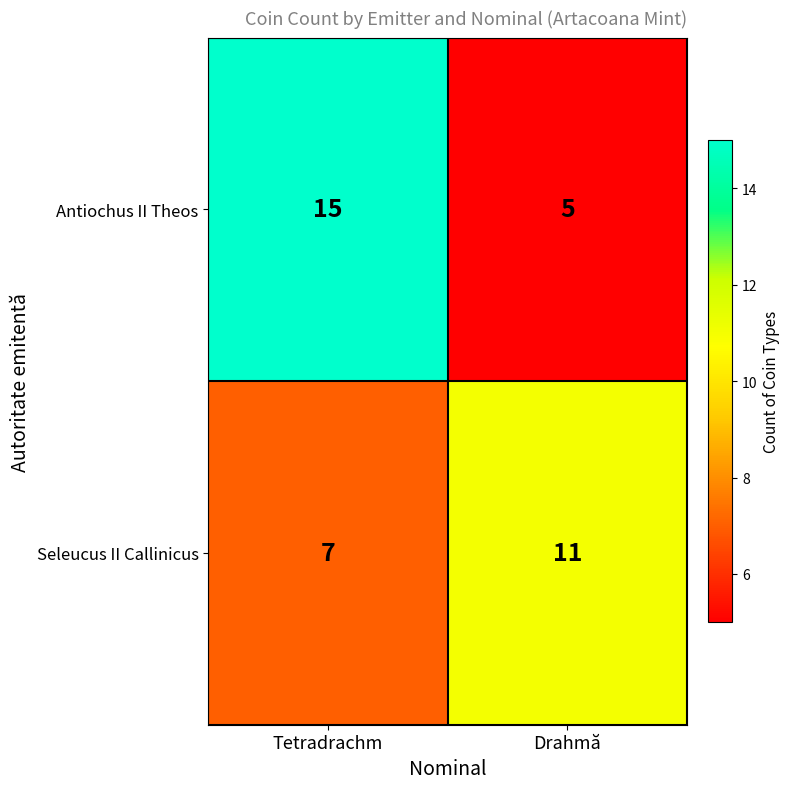

What is the sum of all Seleucus II Callinicus values?

18